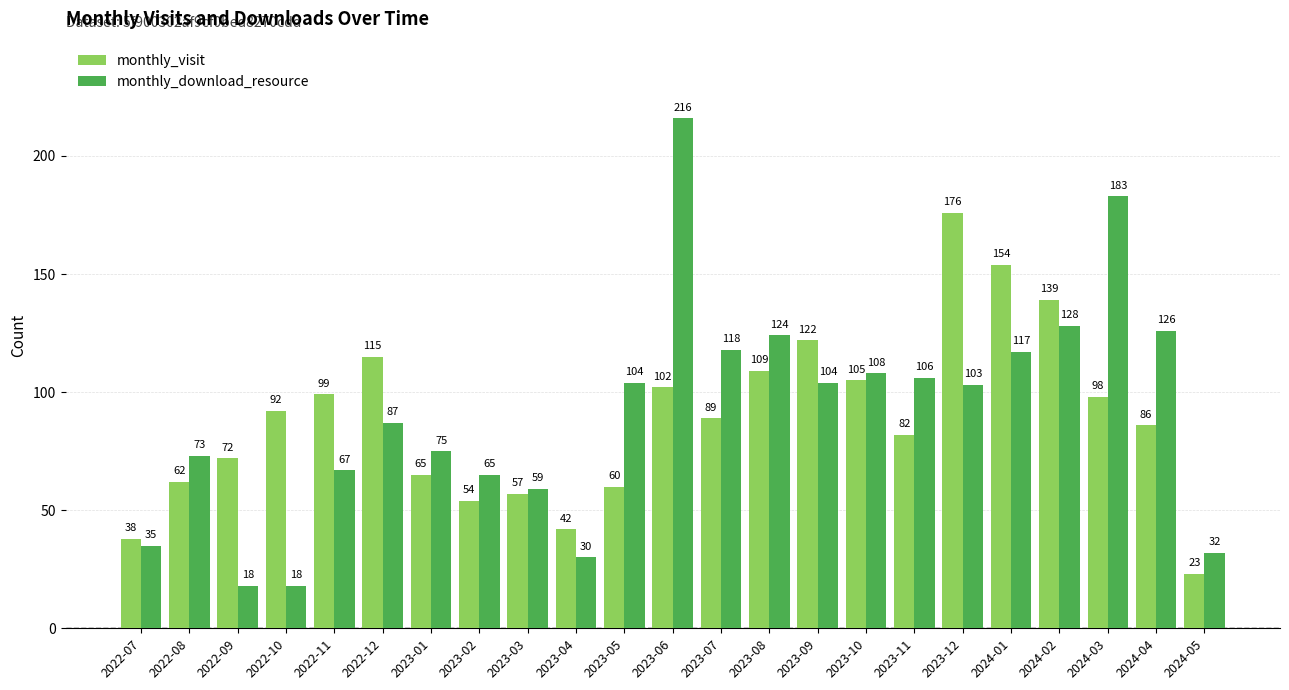

What are all the series names shown in the legend?

monthly_visit, monthly_download_resource